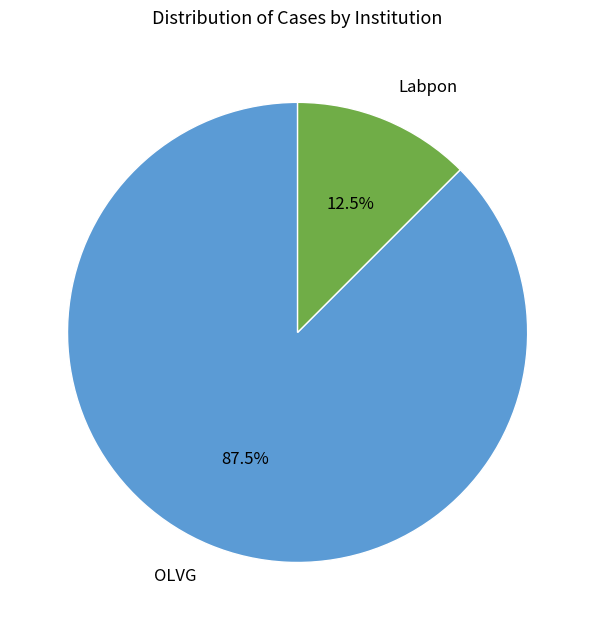

Approximately how many times larger is the value at OLVG compared to Labpon?

7.0